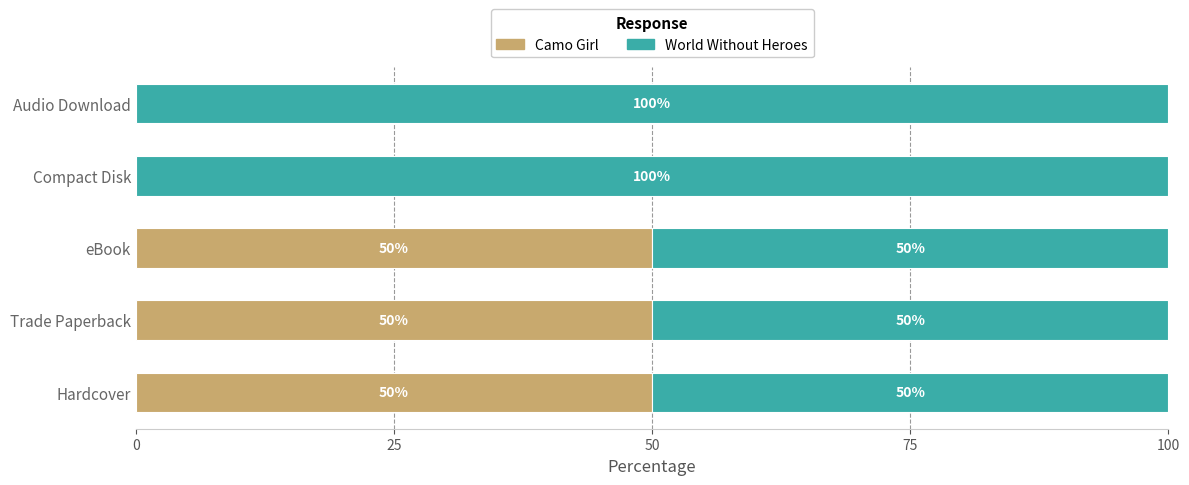

What is the sum of all Camo Girl values?

150